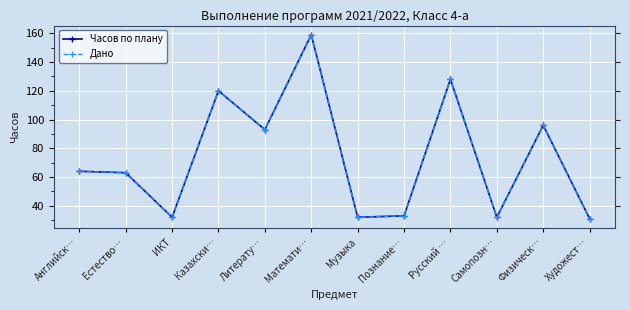

True or false: Дано and Часов по плану intersect in this chart.

False